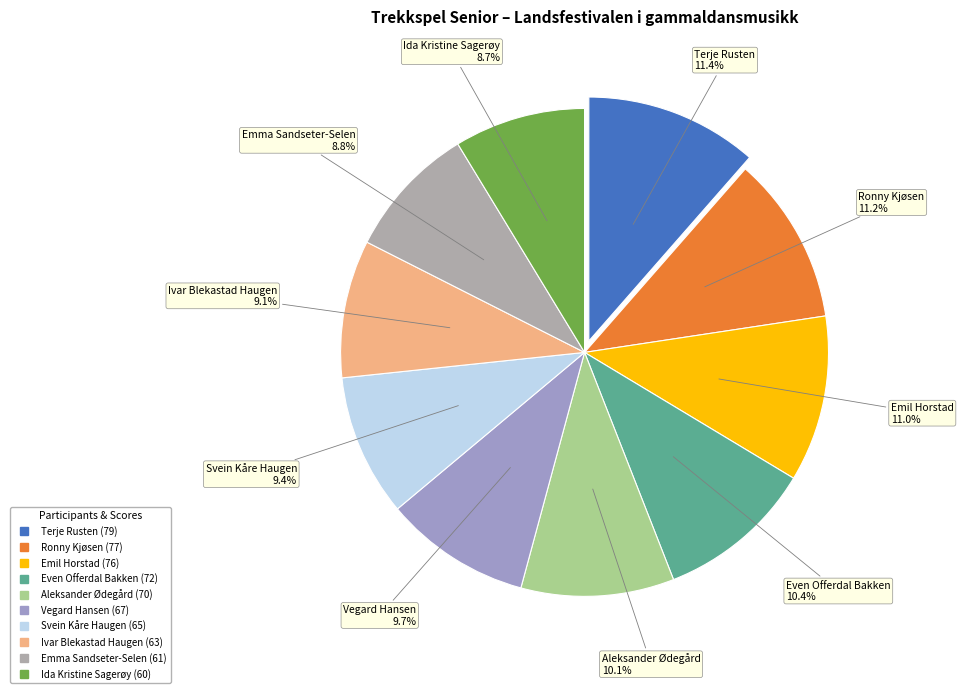

What is the total percentage of Even Offerdal Bakken and Ronny Kjøsen?

21.6%